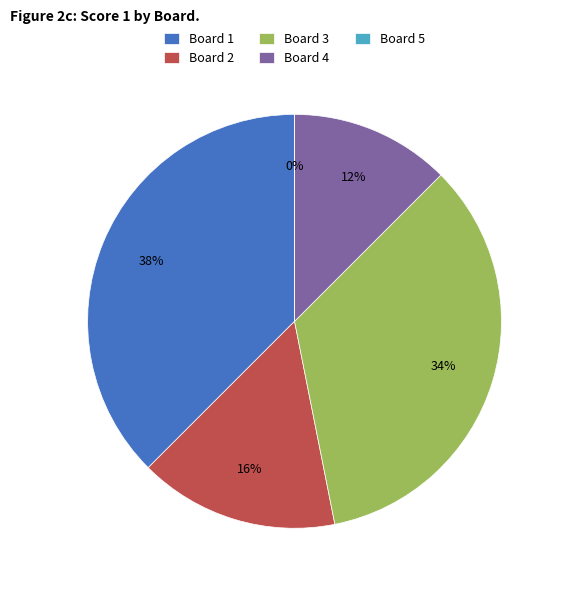

Rank the categories by value from lowest to highest.

Board 5, Board 4, Board 2, Board 3, Board 1